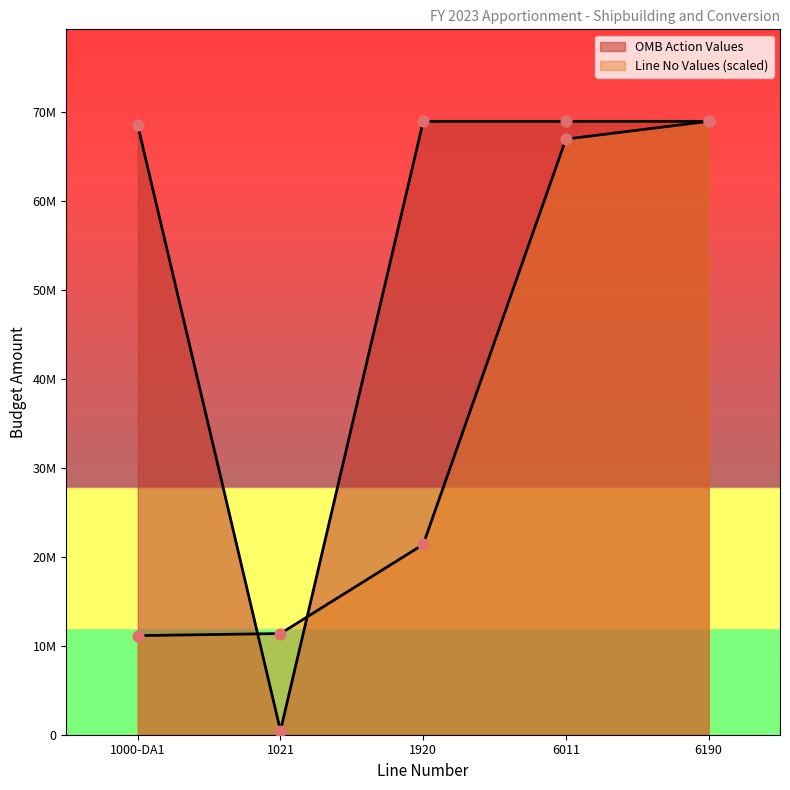

Is the value of Line No Values at 6011 greater than the value of OMB Action Values at 6011?

No